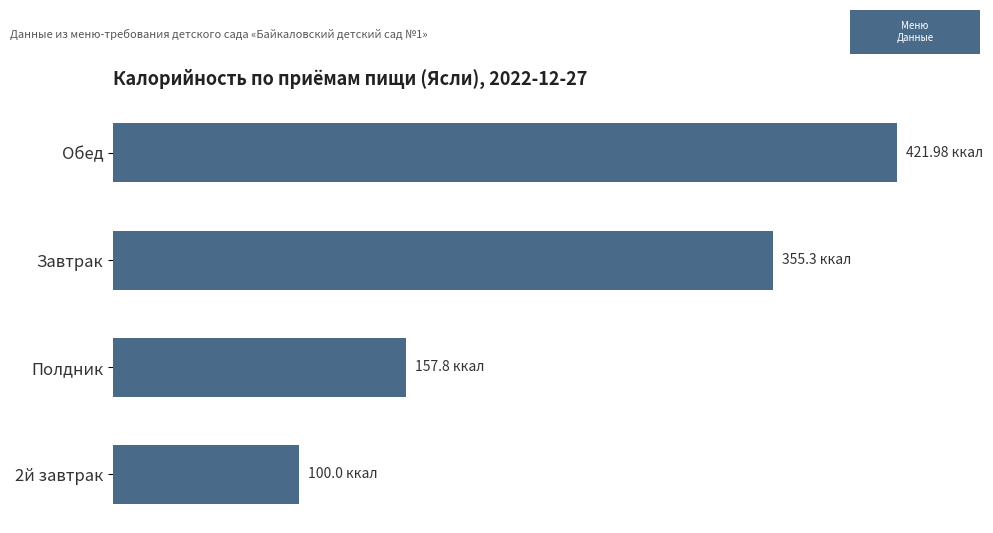

List the labels in order of value, smallest first.

2й завтрак, Полдник, Завтрак, Обед